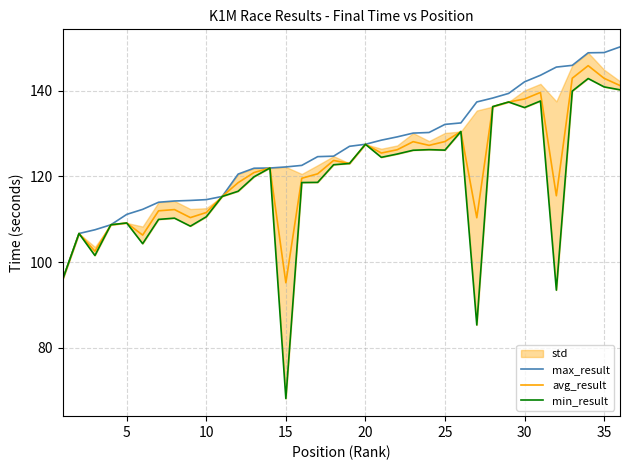

What is the minimum value for avg_result?

95.2